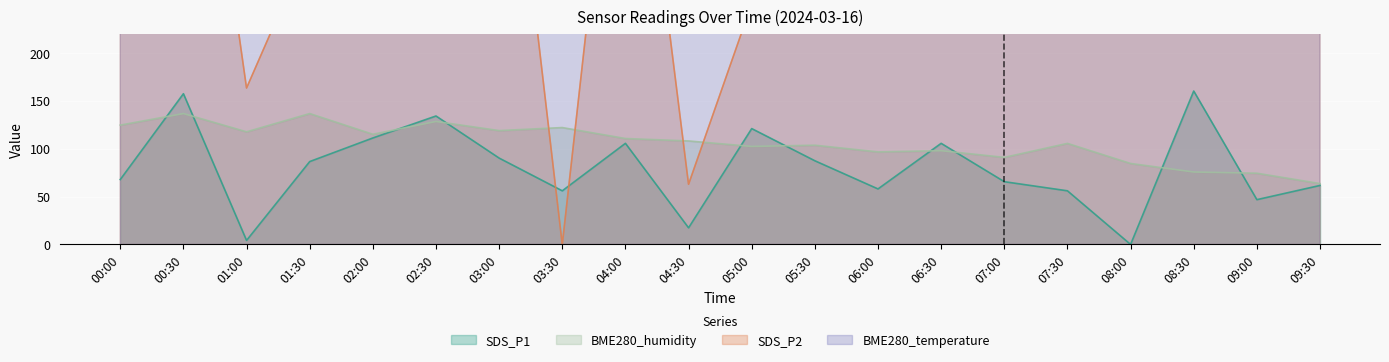

At which category is the sum across all series the highest?

09:00